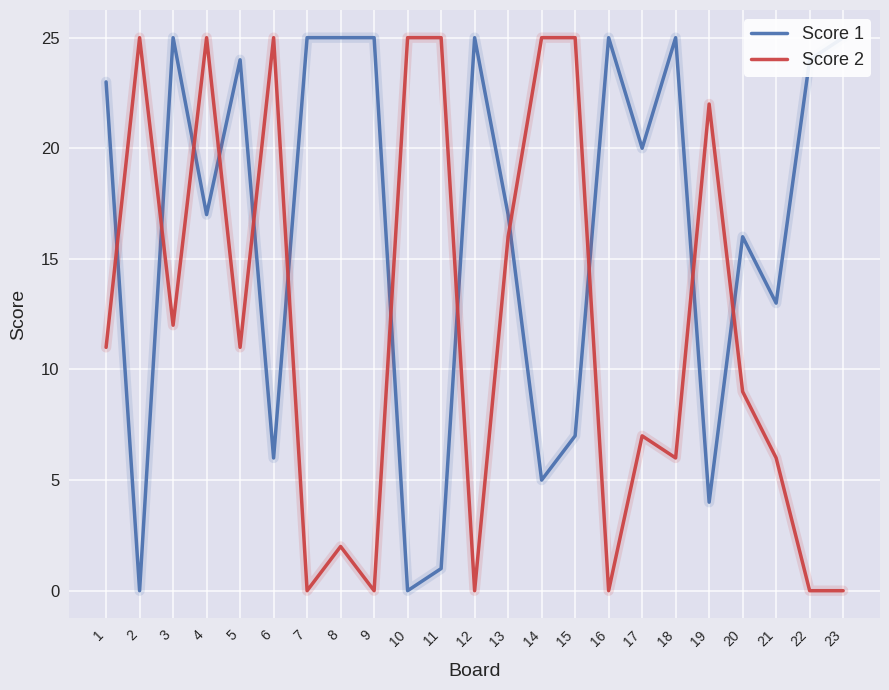

Which series has the largest total across all categories?

Score 1